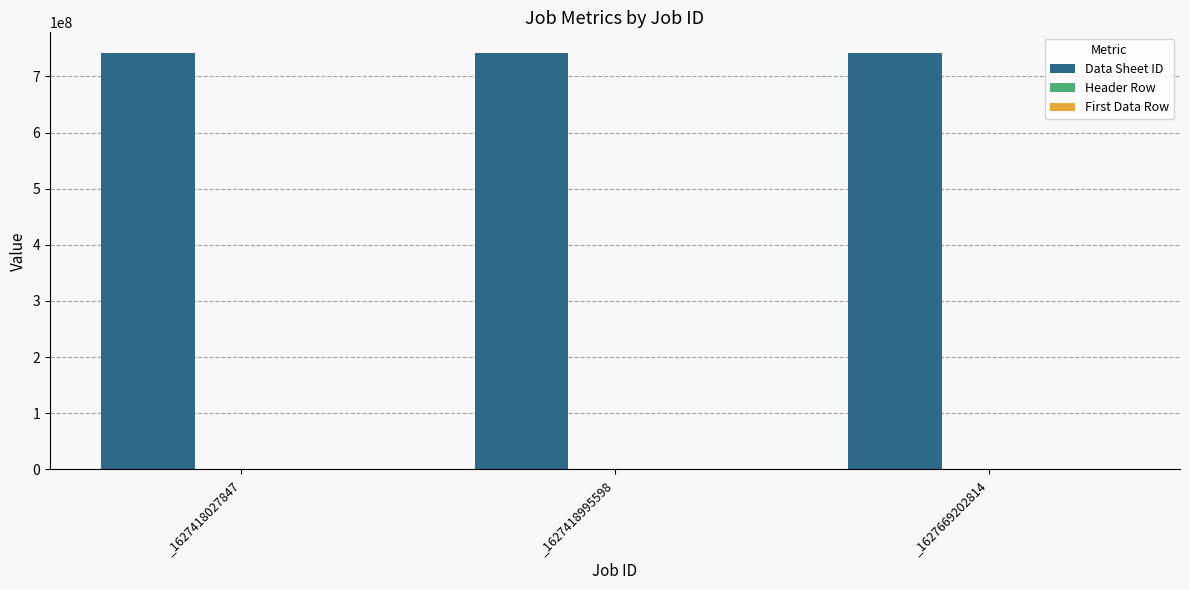

What value does the Data Sheet ID series have at _1627418027847?

741336182